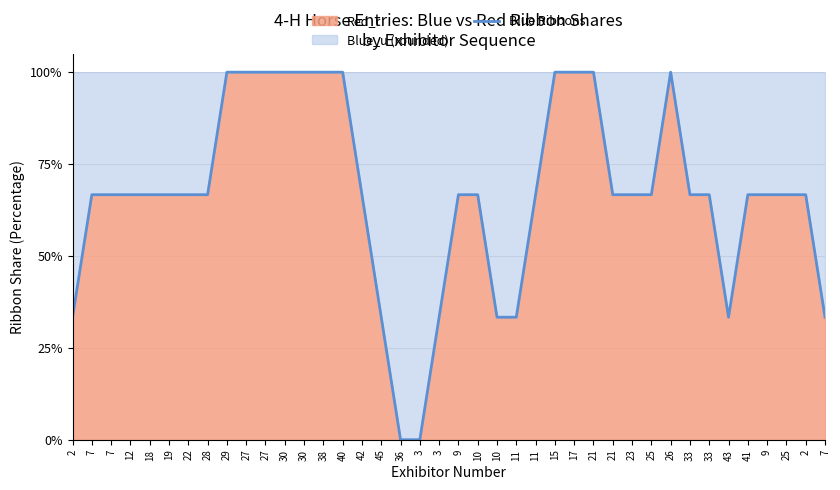

Is it true that the value at 11 is 0.7?

True